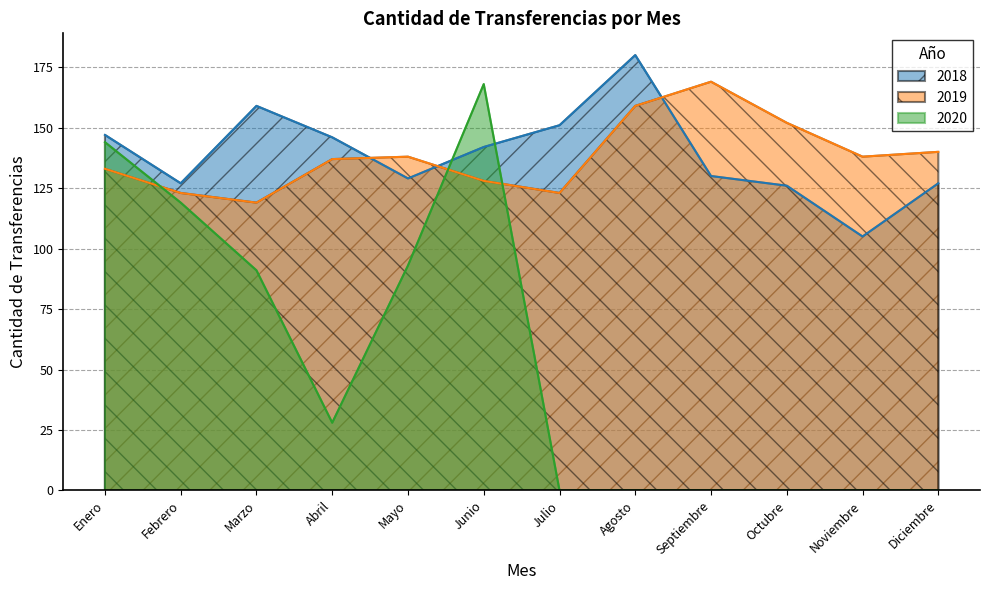

What is the difference between the maximum and minimum values in the 2020 series?

168